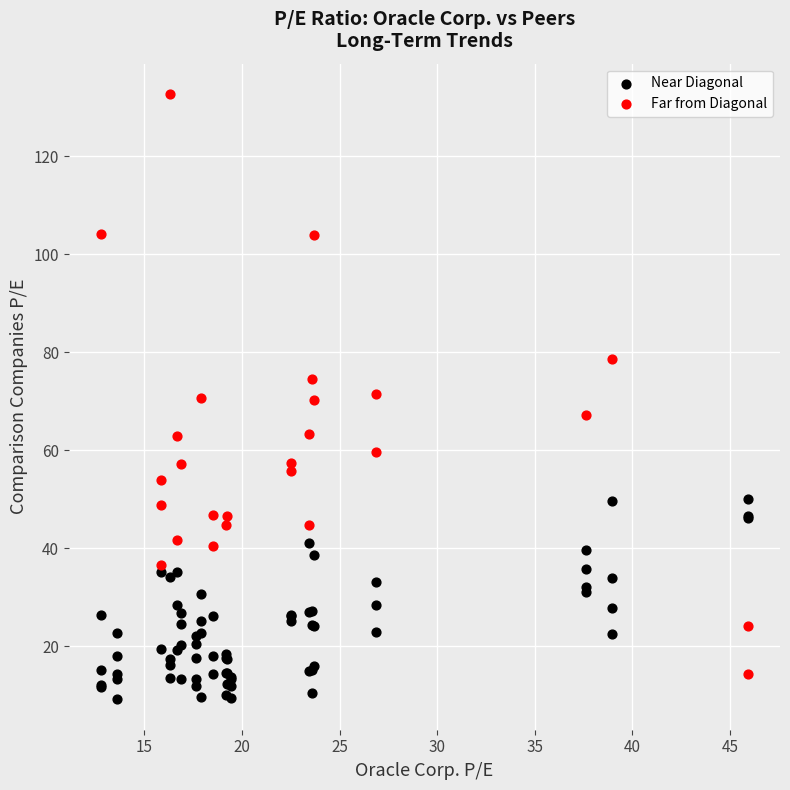

Which series has the widest spread of Y values?

Far from Diagonal